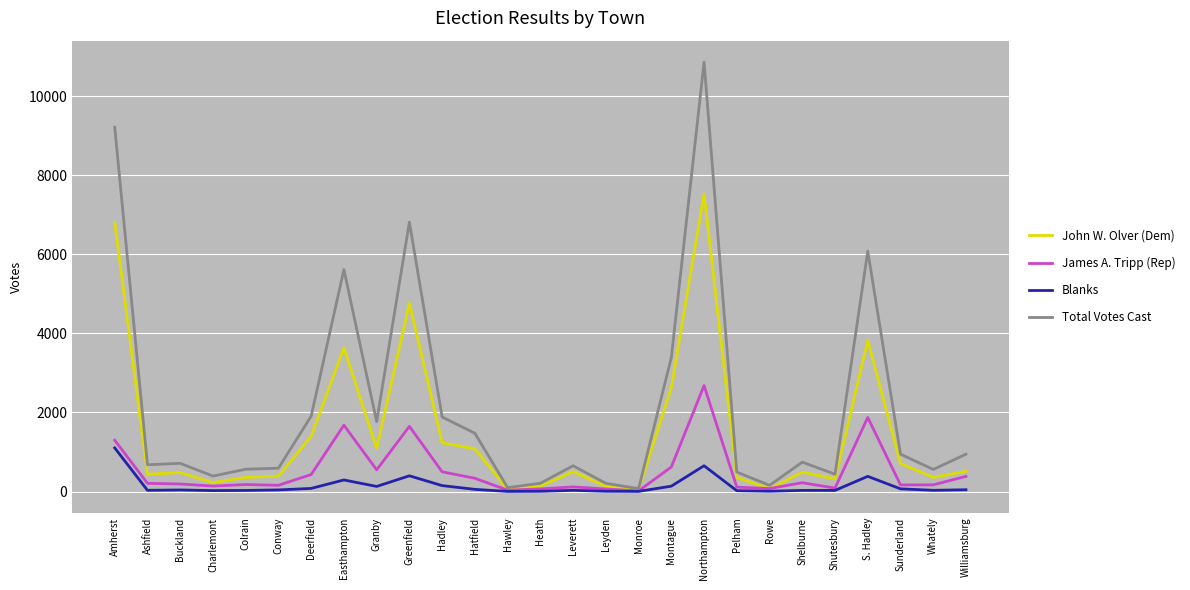

What are all the series names shown in the legend?

John W. Olver (Dem), James A. Tripp (Rep), Blanks, Total Votes Cast